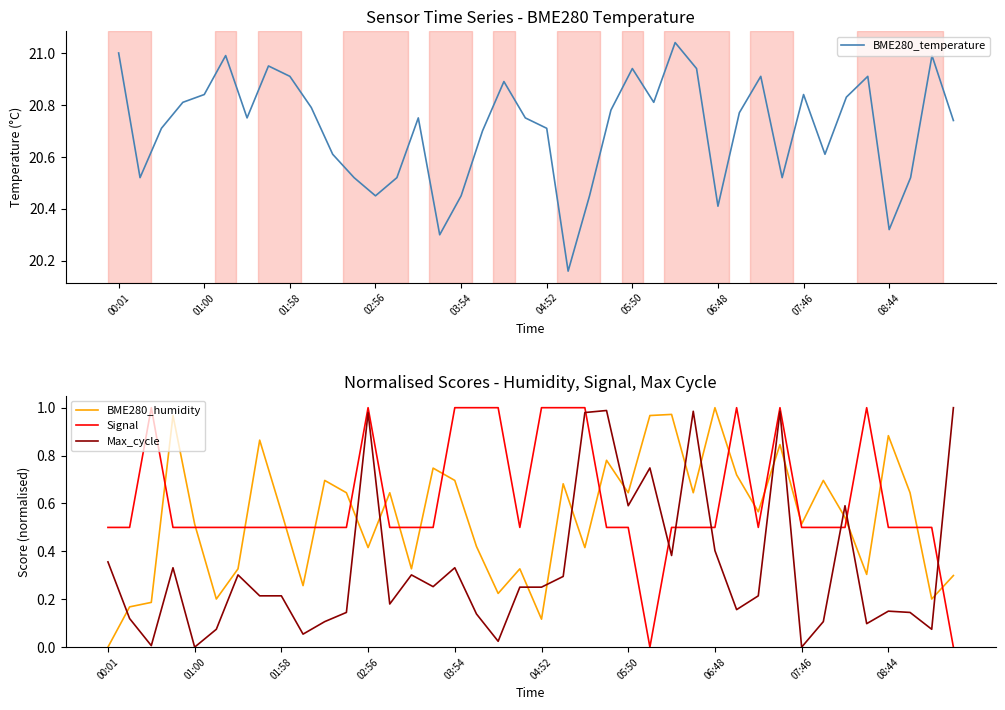

In BME280_humidity, how many points are lower than both neighbors (excluding endpoints)?

13